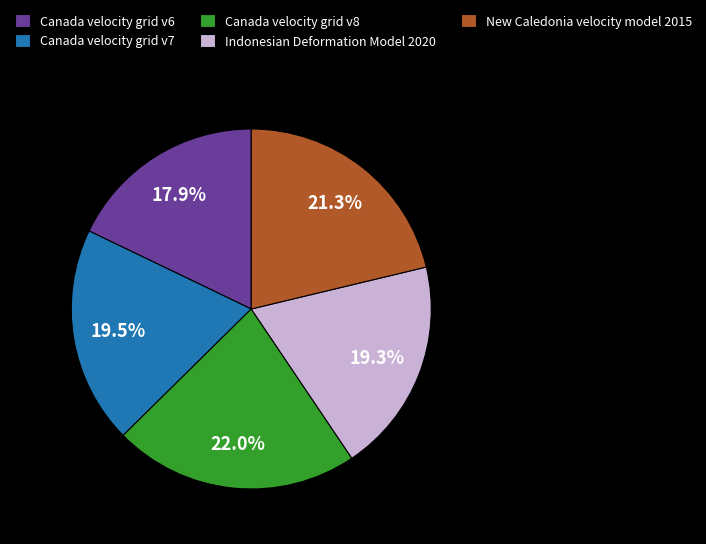

Is it true that Indonesian Deformation Model 2020 is 28% of the pie?

False